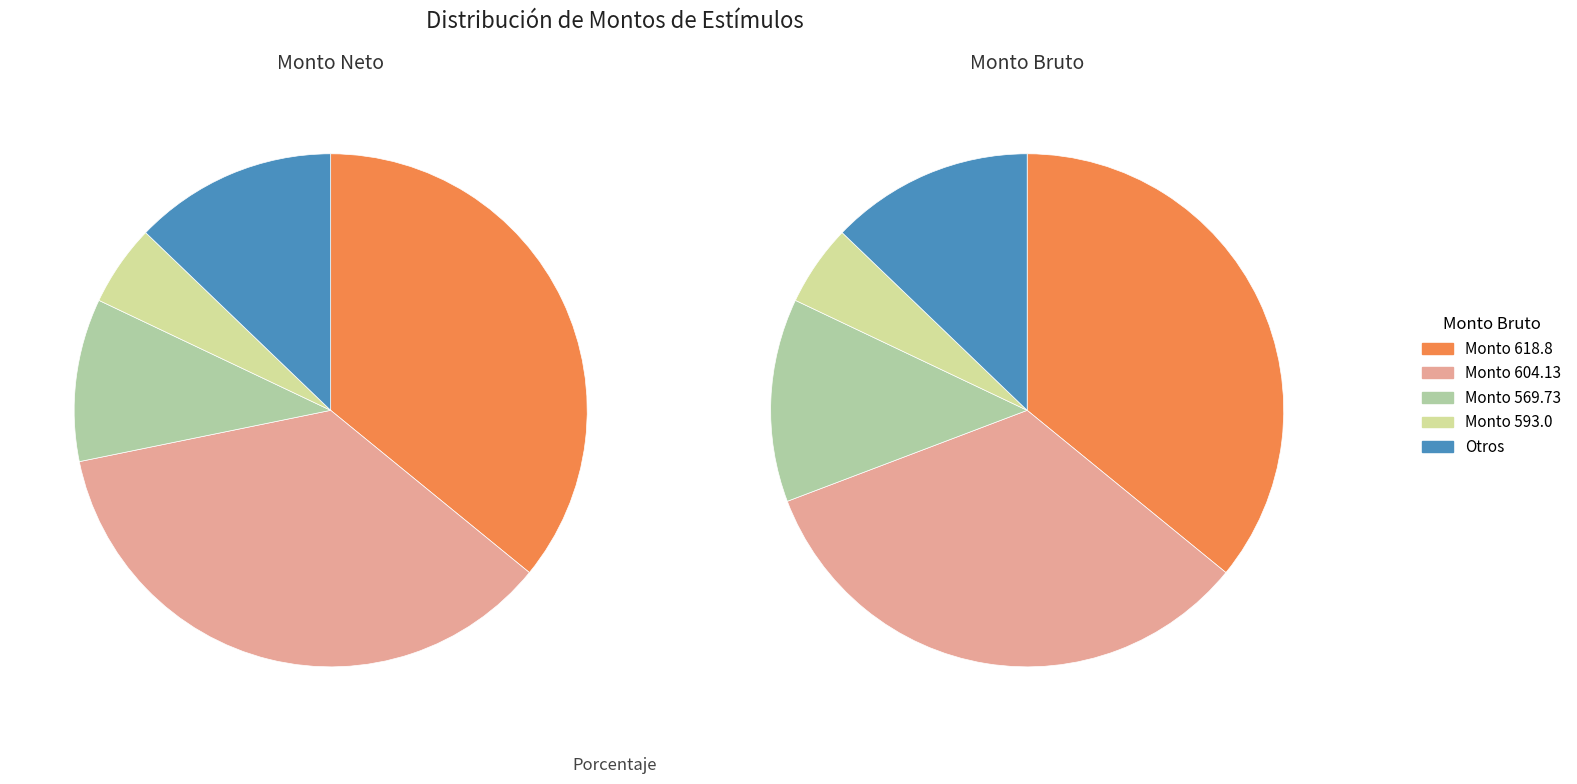

Does 5 represent more than half of the total?

No